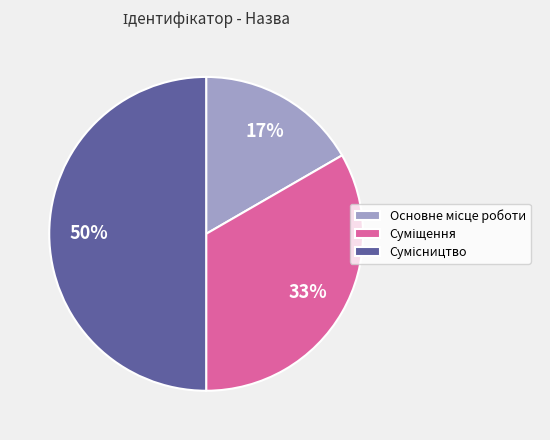

How many segments does this pie chart have?

3